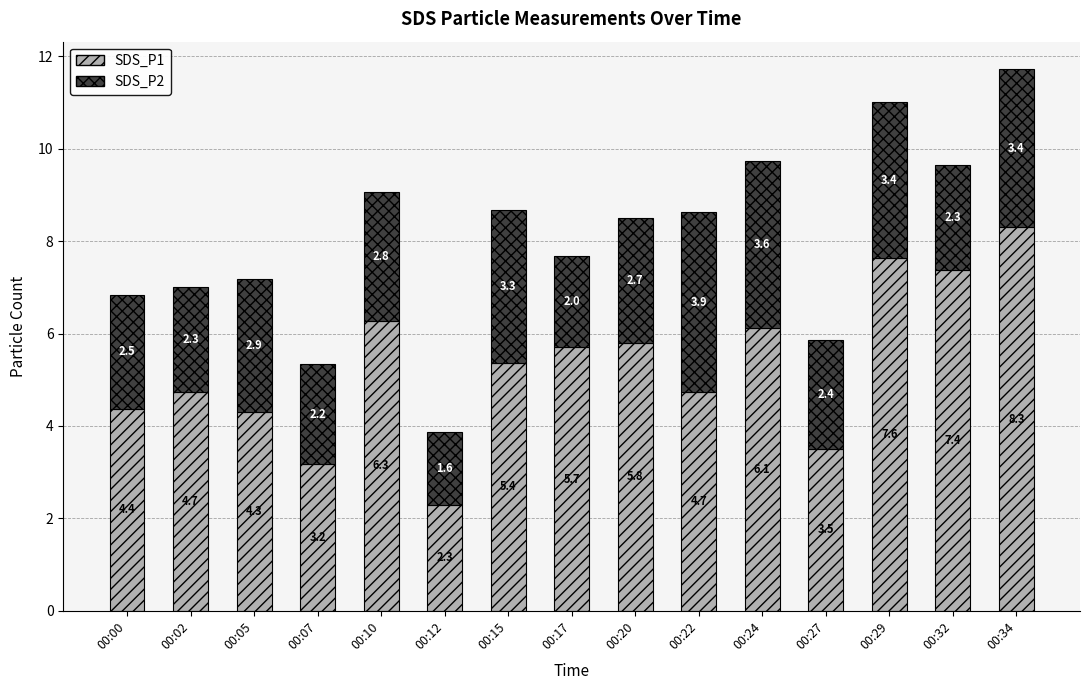

Where does the SDS_P1 series first go above 5?

00:10